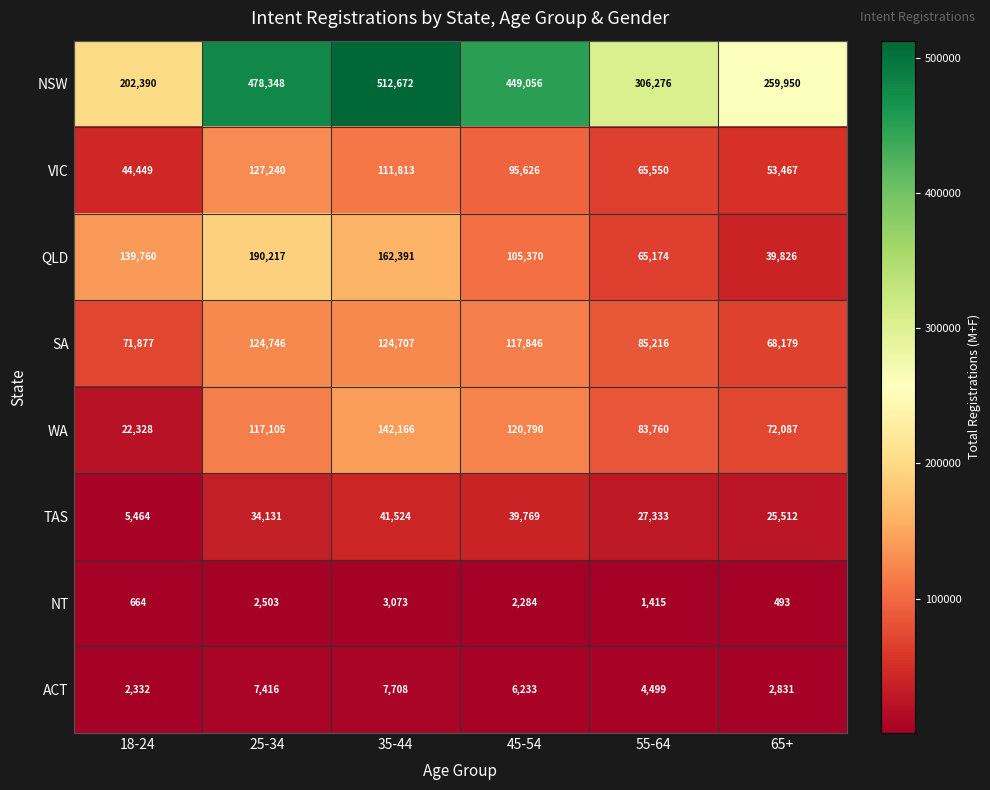

At which category does the chart reach its minimum across all series?

65+